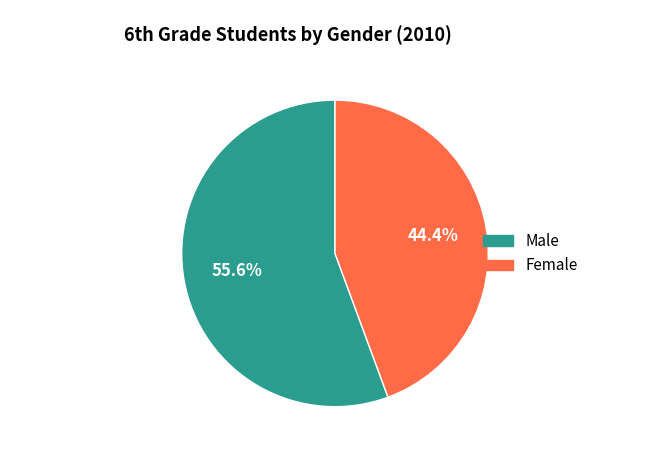

Is there a majority slice in this chart?

Yes